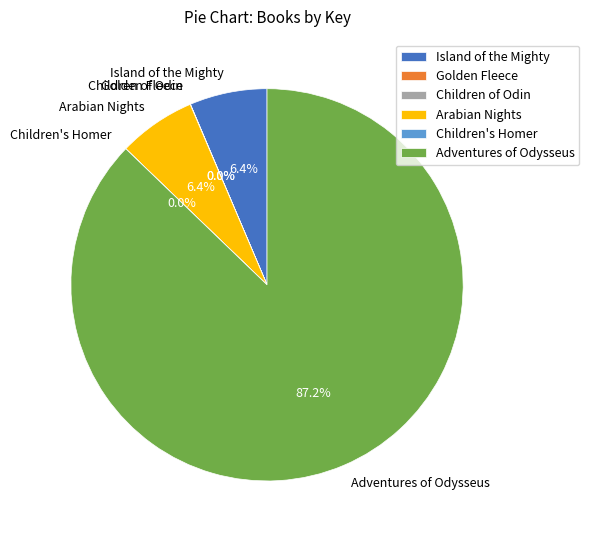

To the nearest percent, what is the average slice percentage?

17%